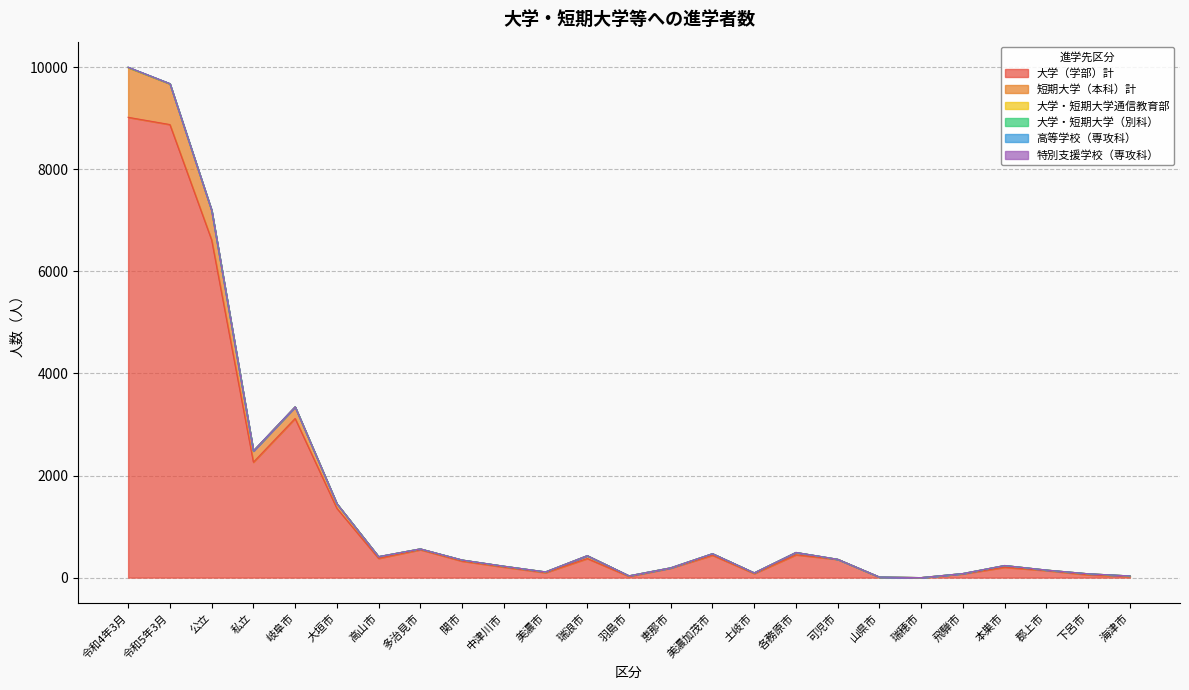

Count the number of data series in this chart.

6